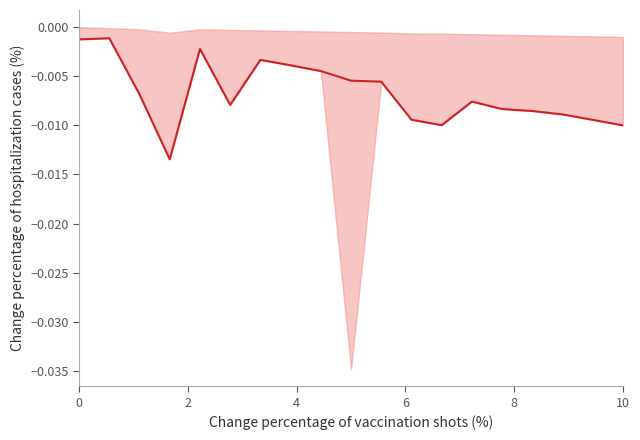

True or false: there are more than 1 points higher than both neighbors.

True